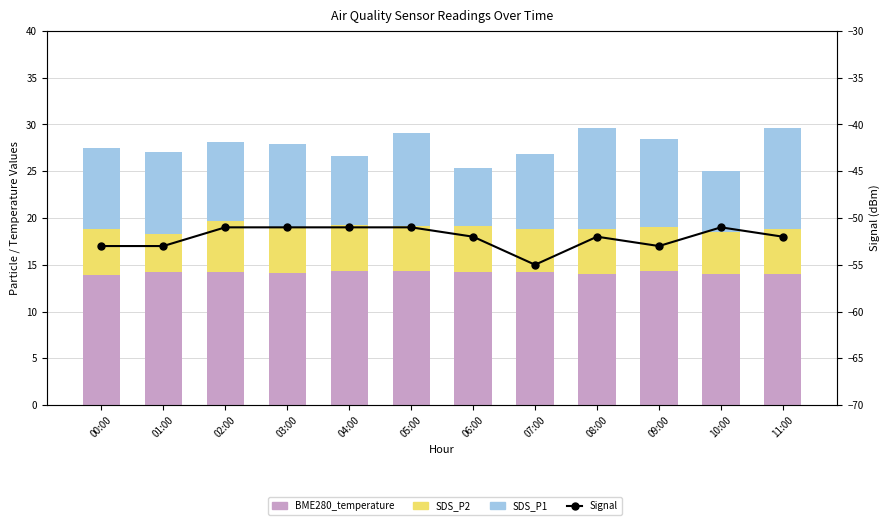

What is the spread (max minus min) of values at 08:00?

66.0